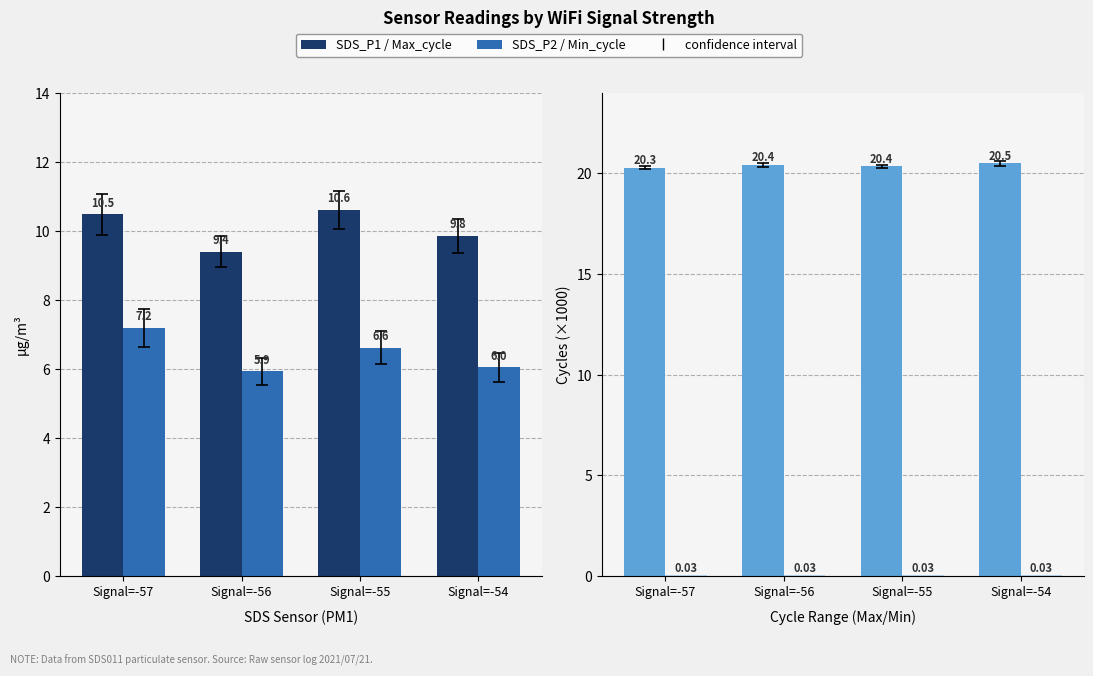

Reading left to right, what are all the values shown in this chart?

SDS_P1: 10.5	9.4	10.6	9.8
SDS_P2: 7.2	5.9	6.6	6.0
Max_cycle (×1000): 20.3	20.4	20.4	20.5
Min_cycle (×1000): 0.0	0.0	0.0	0.0